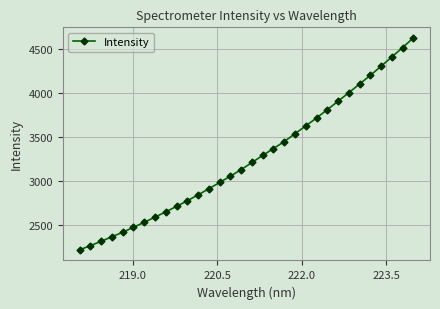

True or false: the data has more than 1 interior local peaks.

False